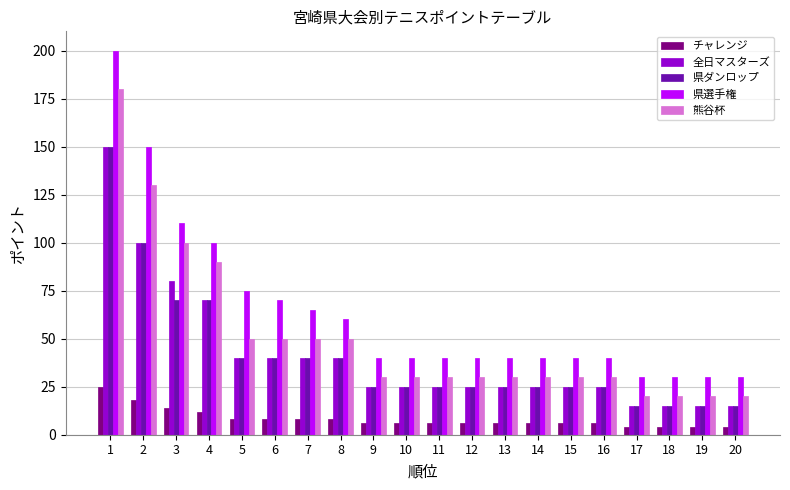

Are the bars horizontal?

No